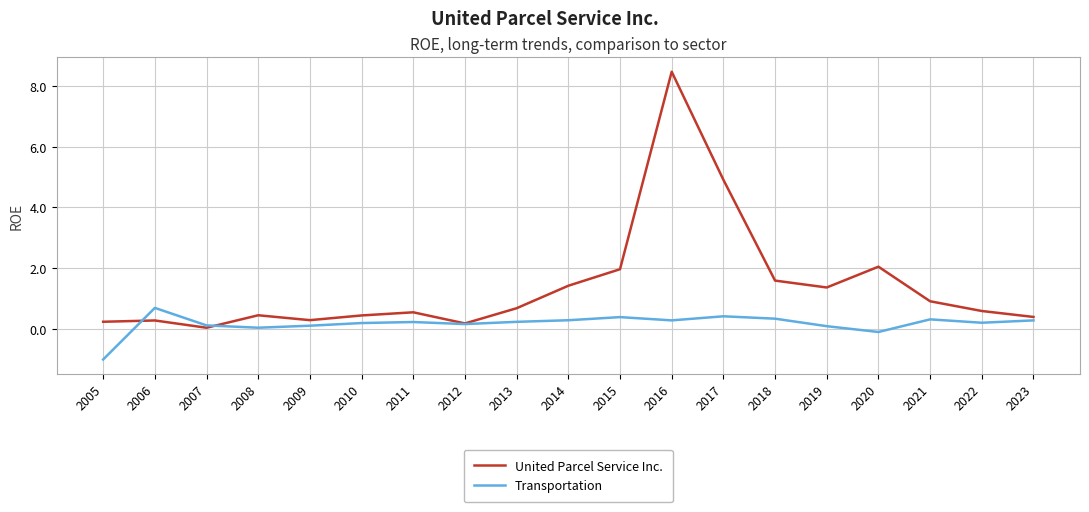

What is the maximum value shown in the chart?

8.5